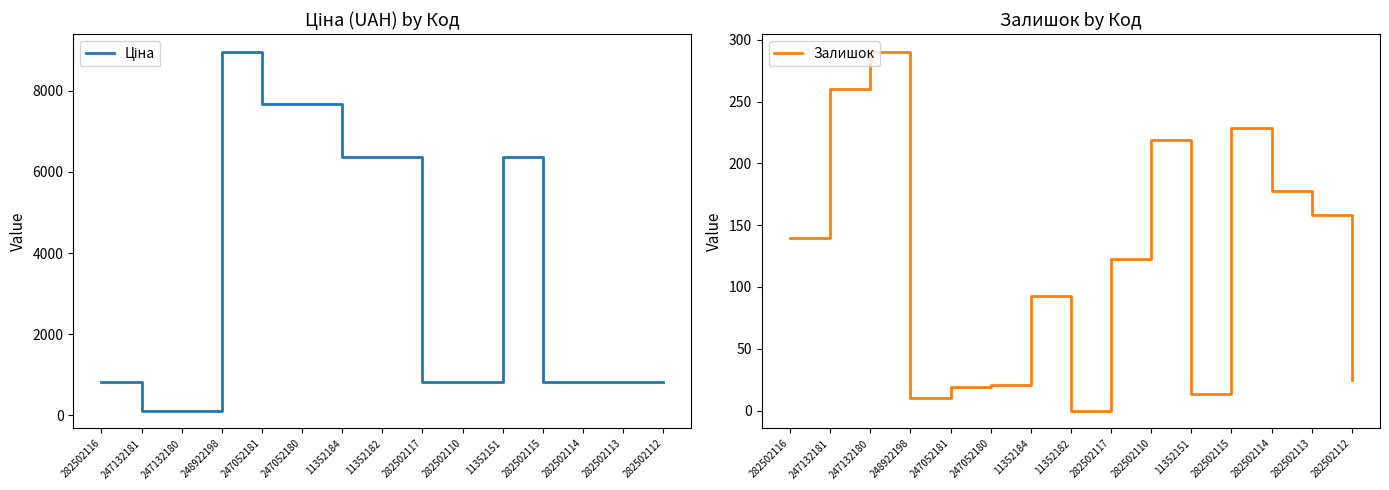

Does the chart have visible grid lines?

No